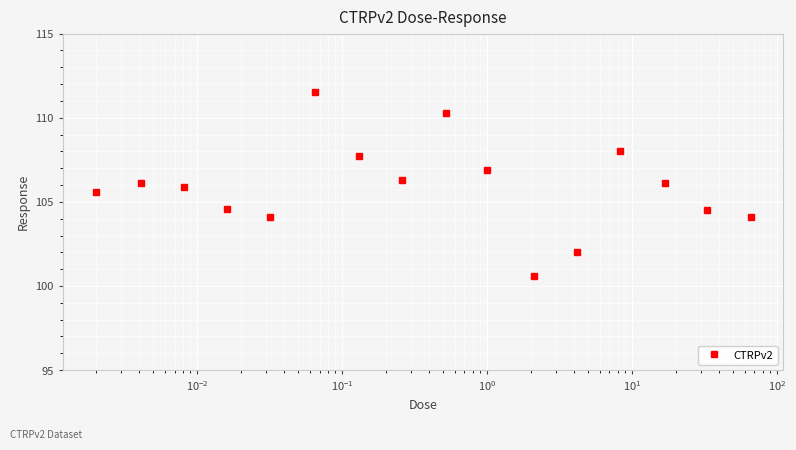

How many interior local valleys (lower than both neighbors) does the data have?

3